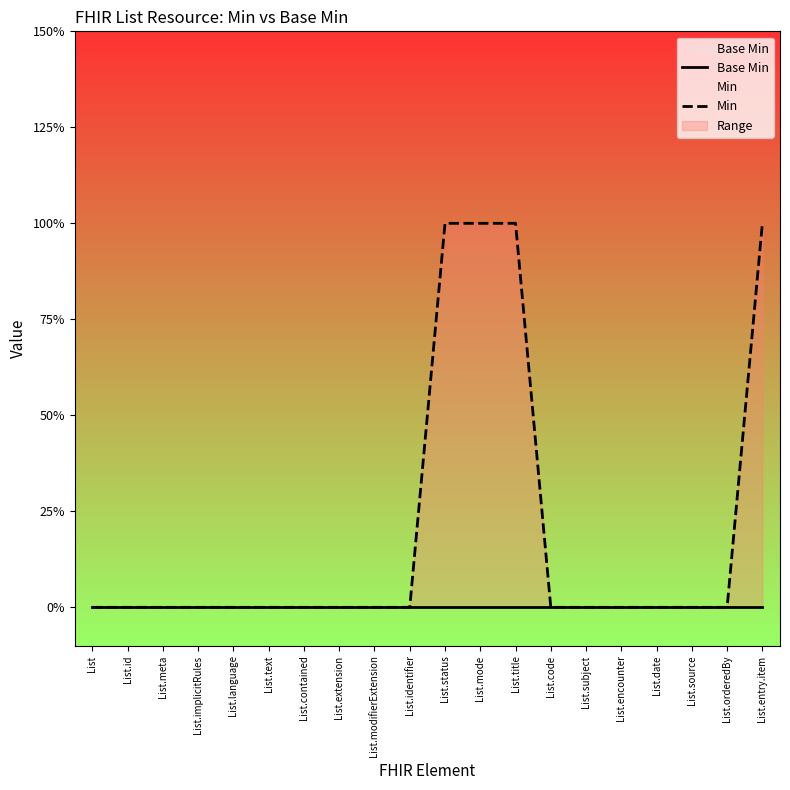

What position from the left is List.title?

13